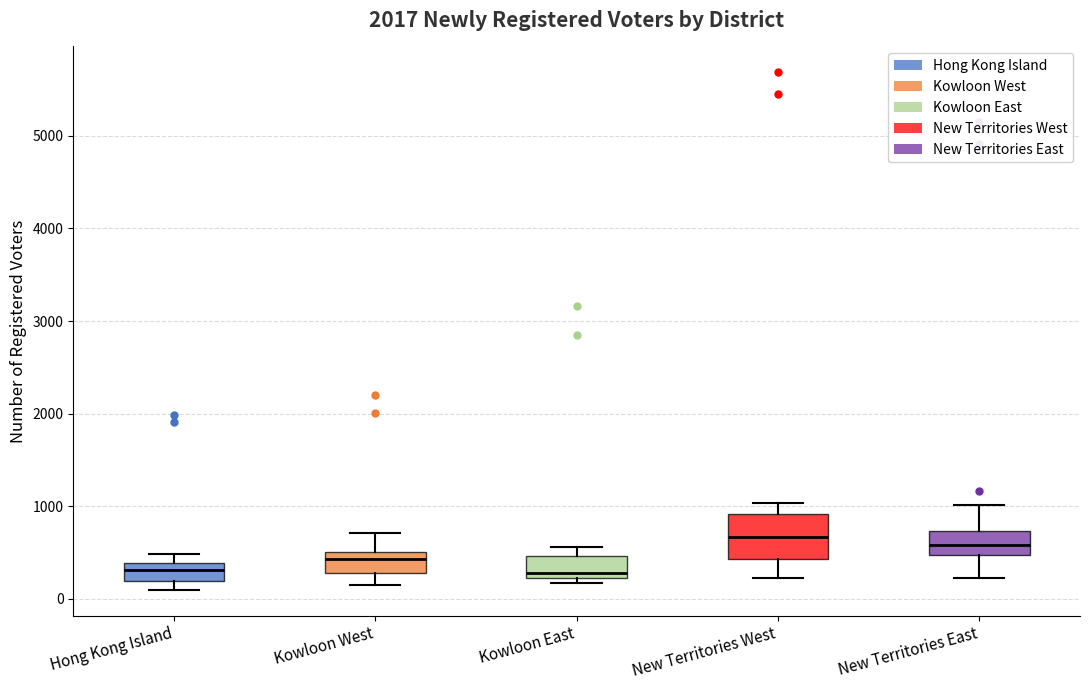

Where is the upper edge of the box for Hong Kong Island on the y-axis? The values are not printed on the chart, so give them approximately, as read against the axis.

400